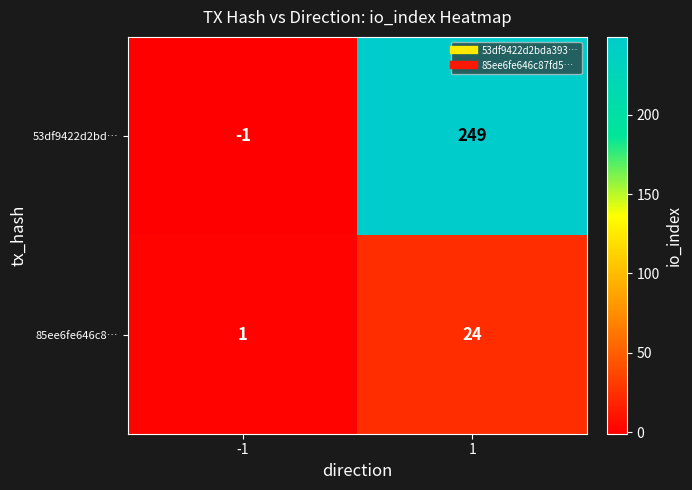

True or false: 53df9422d2bd… has a value of -1 at -1.

True